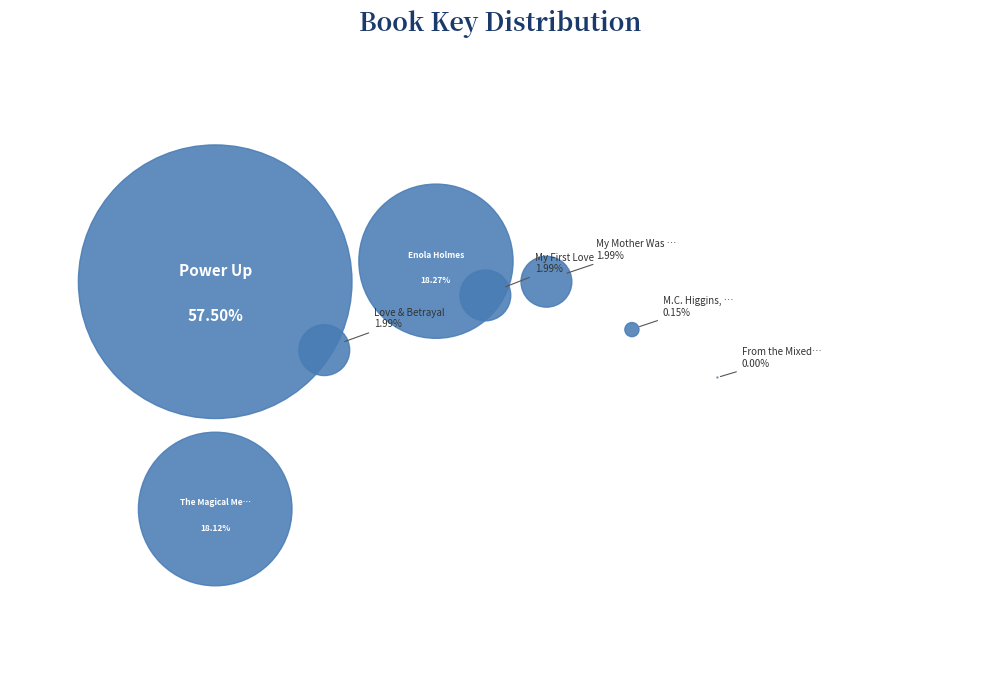

Which has a higher value, M.C. Higgins, the Great or Power Up?

Power Up